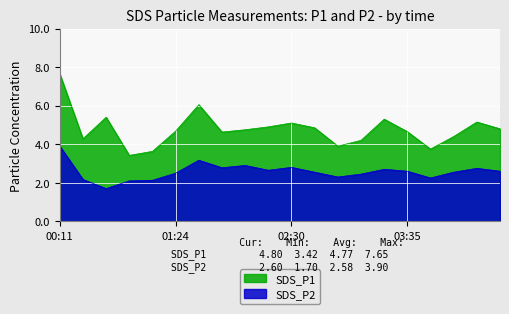

What is the difference between the maximum and minimum values in the SDS_P2 series?

2.2